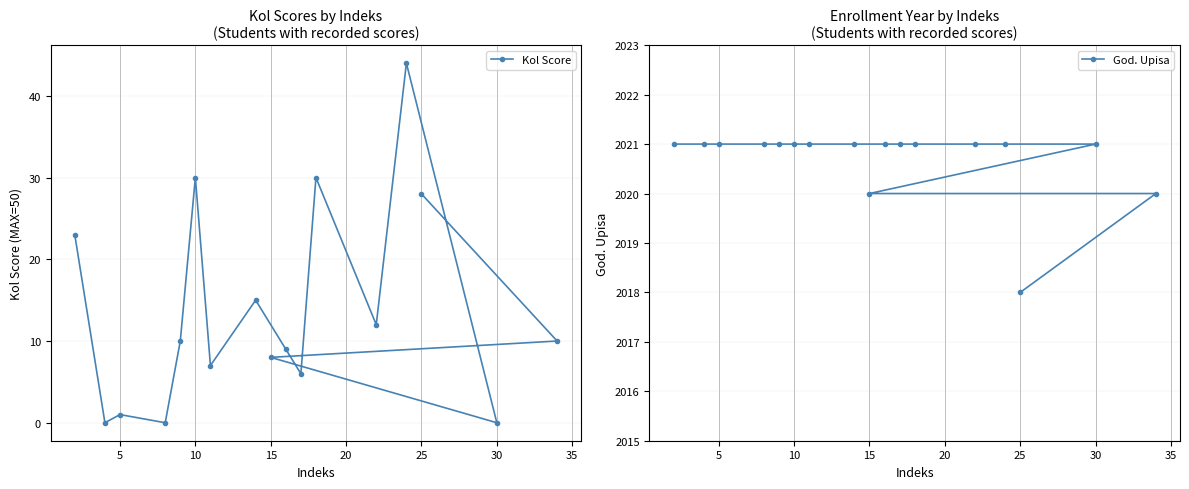

The value of Kol Score at 25 is 28. True or false?

True